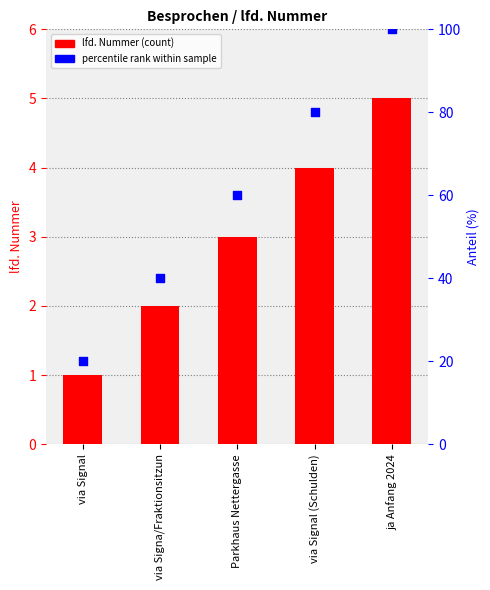

At which category is the sum across all series the highest?

ja Anfang 2024